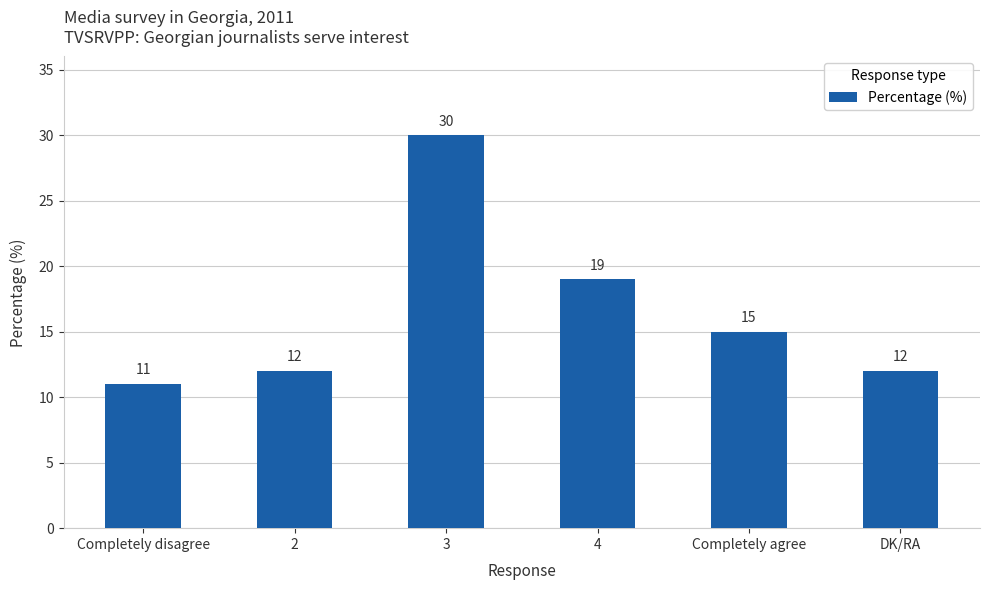

Does the chart contain stacked bars?

No